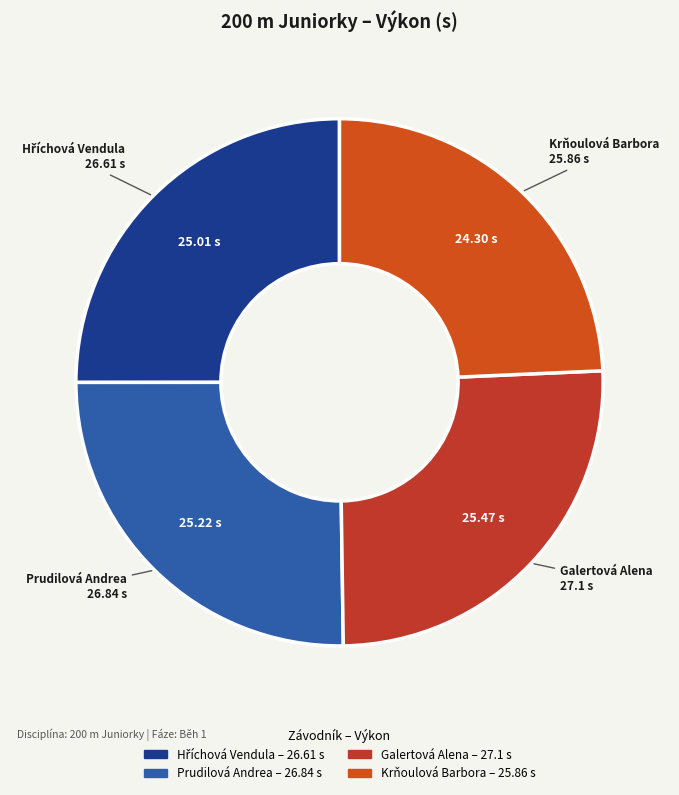

Does Prudilová Andrea account for over 50% of the chart?

No